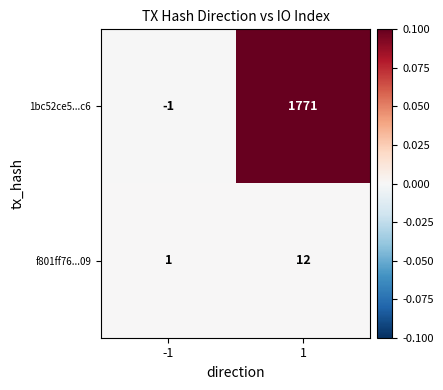

What is the difference between the highest and lowest values at 1?

1759